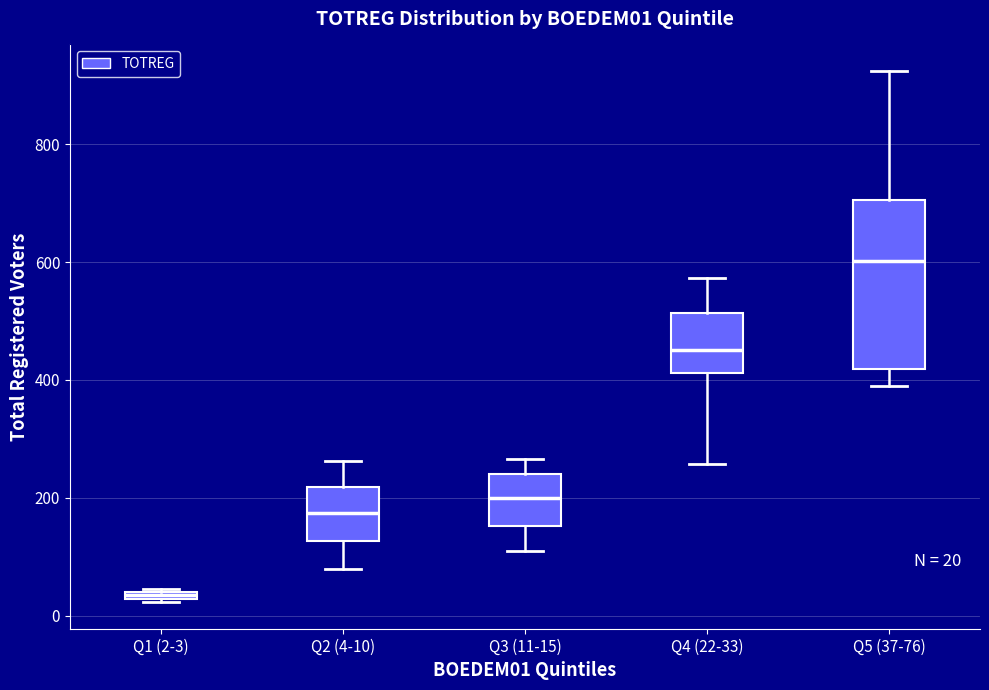

Comparing the boxes themselves (not the whiskers), which one is the tallest?

Q5 (37-76)